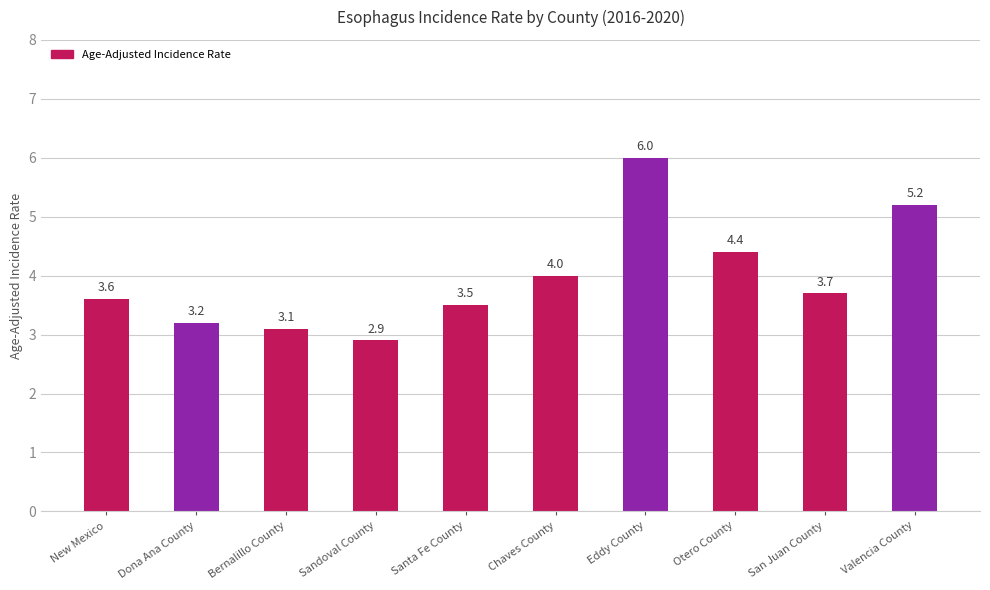

Between Sandoval County and Valencia County, which is larger?

Valencia County